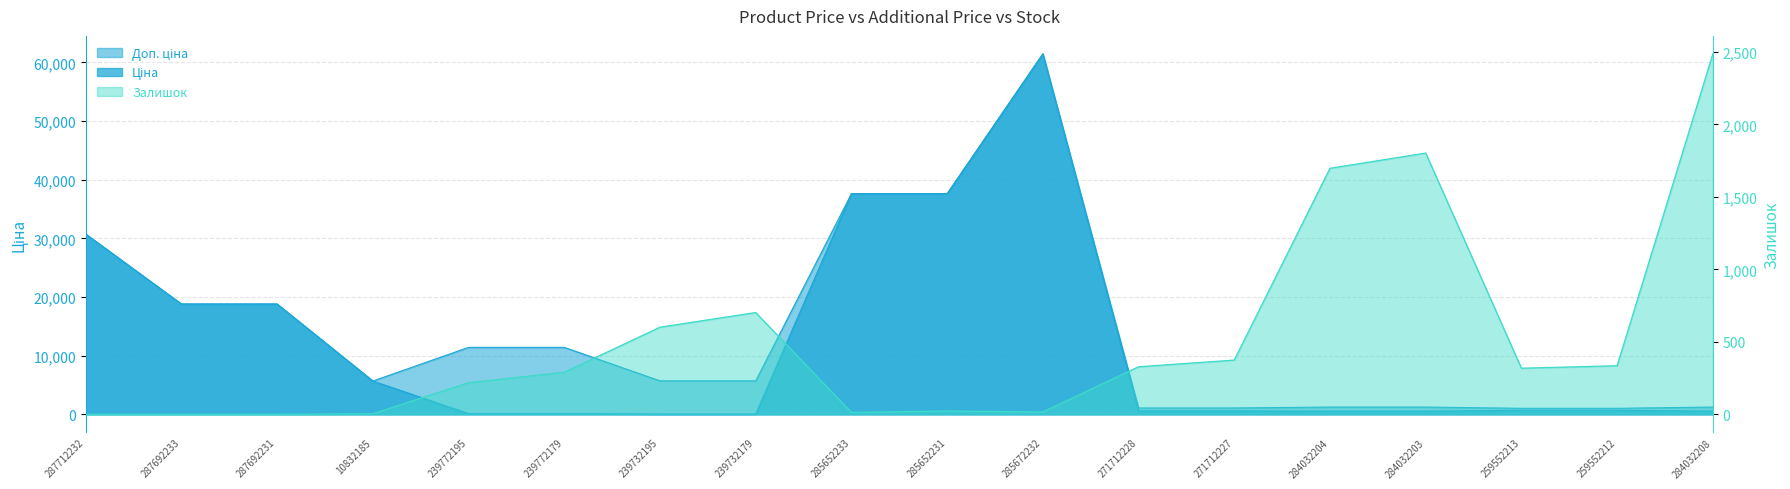

Reading right to left, what are all the values shown in this chart?

Ціна: 539.0	693.7	693.7	539.0	539.0	589.9	589.9	61434.3	37593.6	37593.6	57.0	57.0	114.1	114.1	5673.8	18796.8	18796.8	30717.1
Доп. ціна: 1235.4	1024.6	1024.6	1235.4	1235.4	1081.7	1081.7	61434.3	37593.6	37593.6	5705.0	5705.0	11410.0	11410.0	5673.8	18796.8	18796.8	30717.1
Залишок: 2486.0	335.0	318.0	1802.0	1697.0	374.0	328.0	16.0	23.0	13.0	702.0	601.0	290.0	218.0	4.0	0.0	0.0	0.0